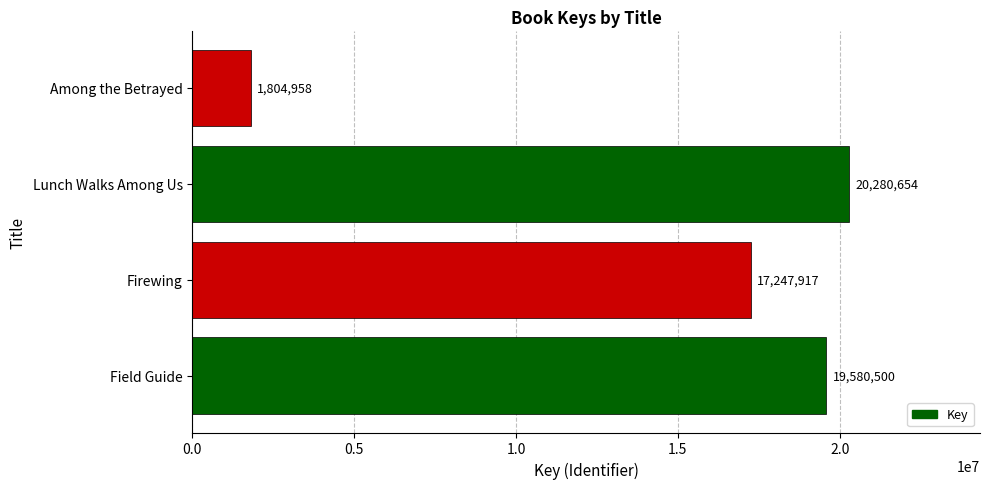

How many values are below 19580500?

2